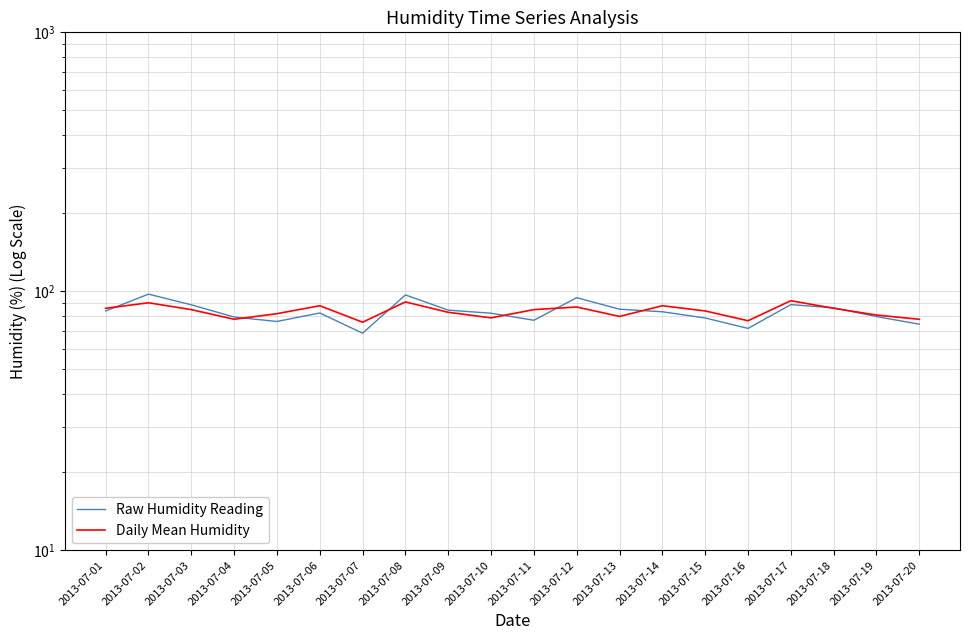

How many interior local peaks does the Raw Humidity Reading series have?

5